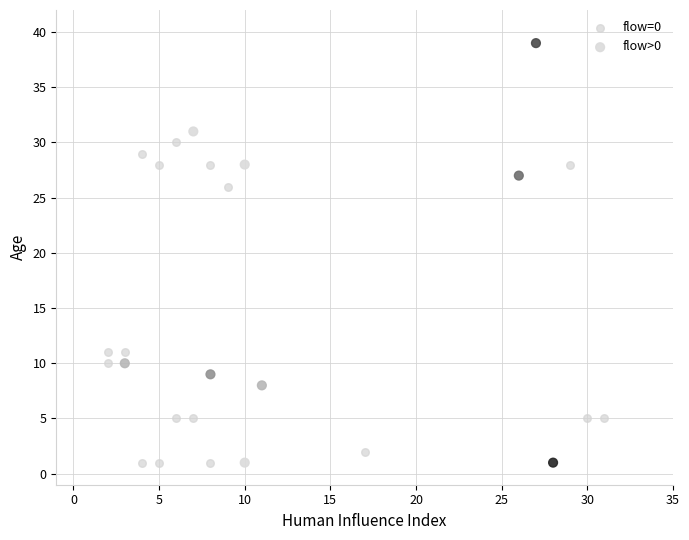

Which series has the largest Y range (max minus min)?

flow>0